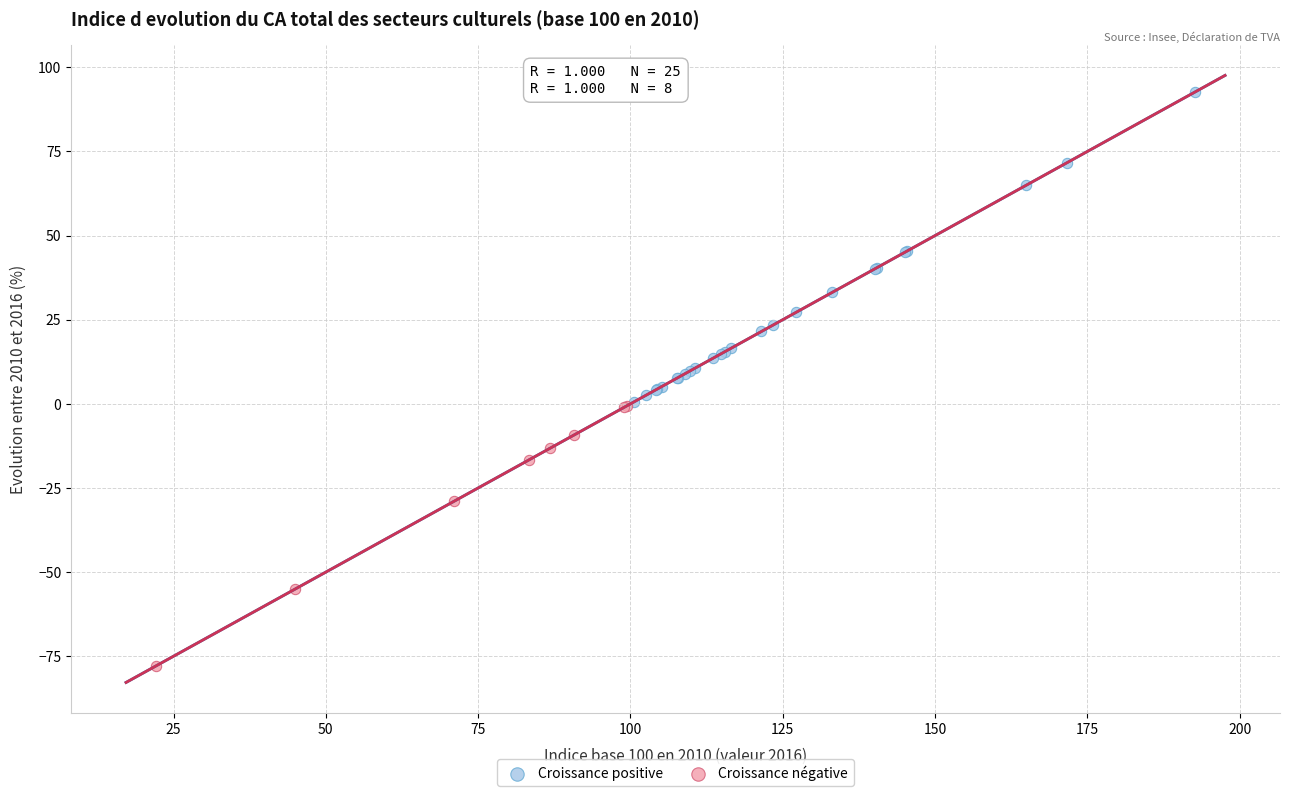

Which series reaches the maximum Y coordinate?

Croissance positive